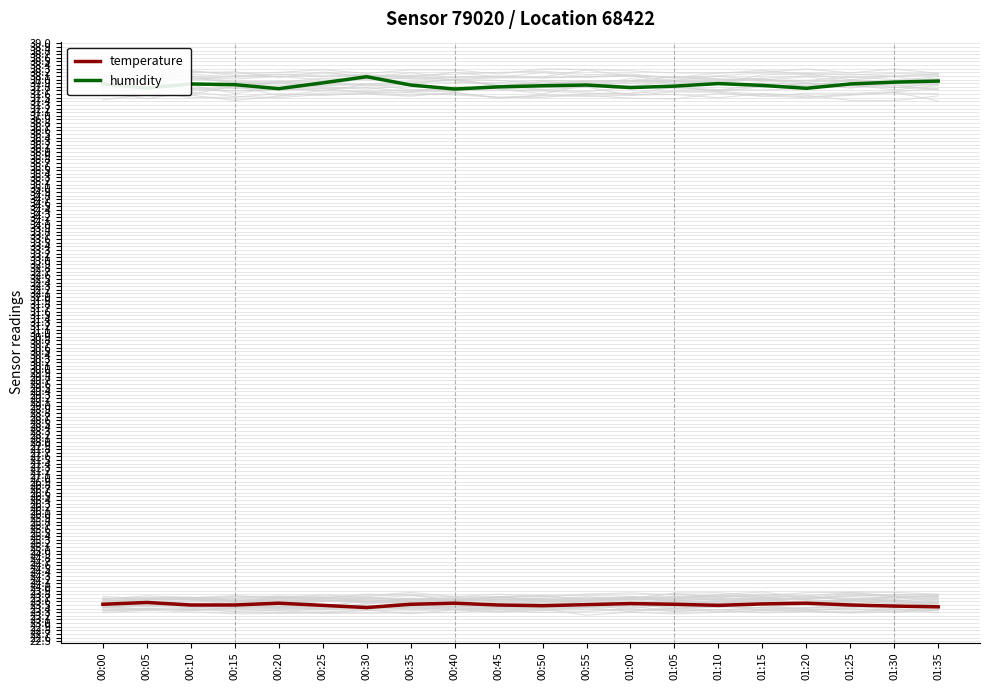

Is it true that humidity equals 37.9 at 00:35?

True